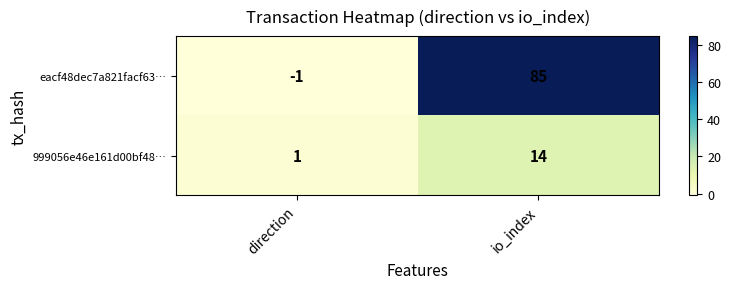

What is the sum of the eacf48dec7a821facf63… values at direction and io_index?

84